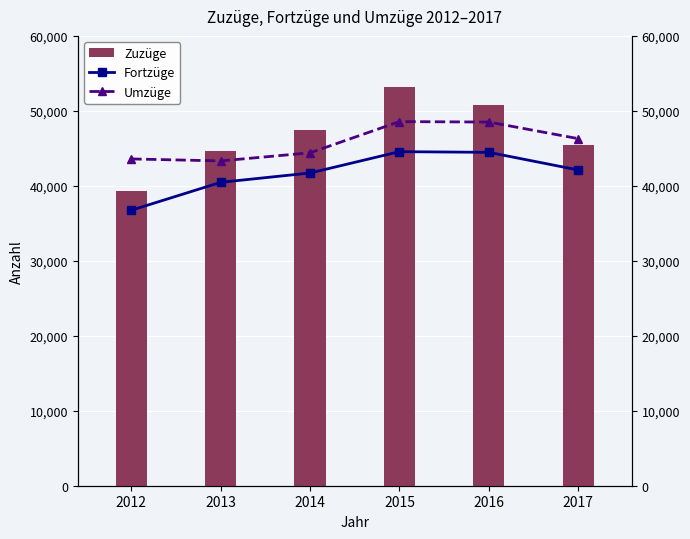

What is the average value of the Fortzüge series?

41679